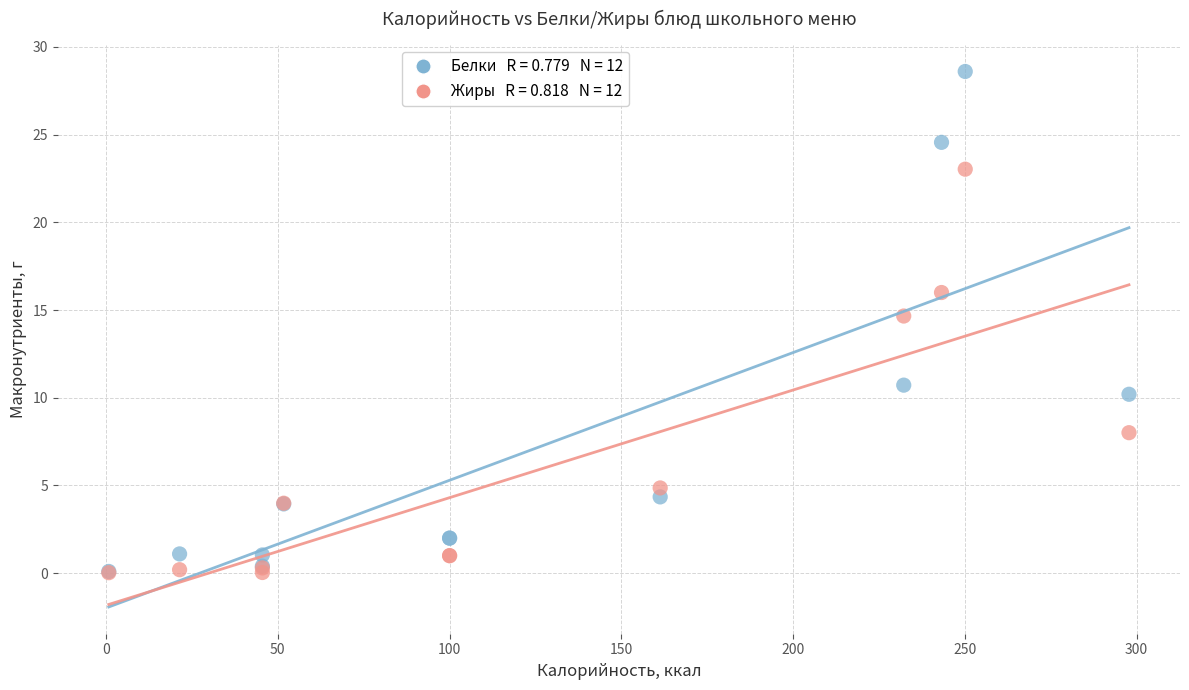

Across all series, what Y value is closest to 14?

14.7